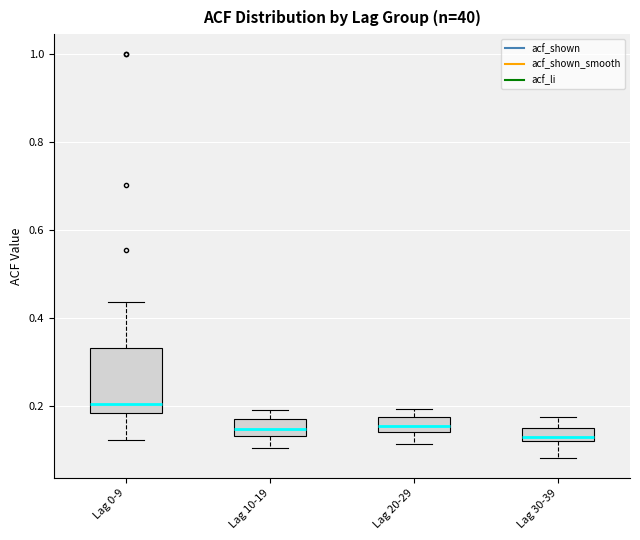

Comparing the boxes themselves (not the whiskers), which one is the tallest?

Lag 0-9